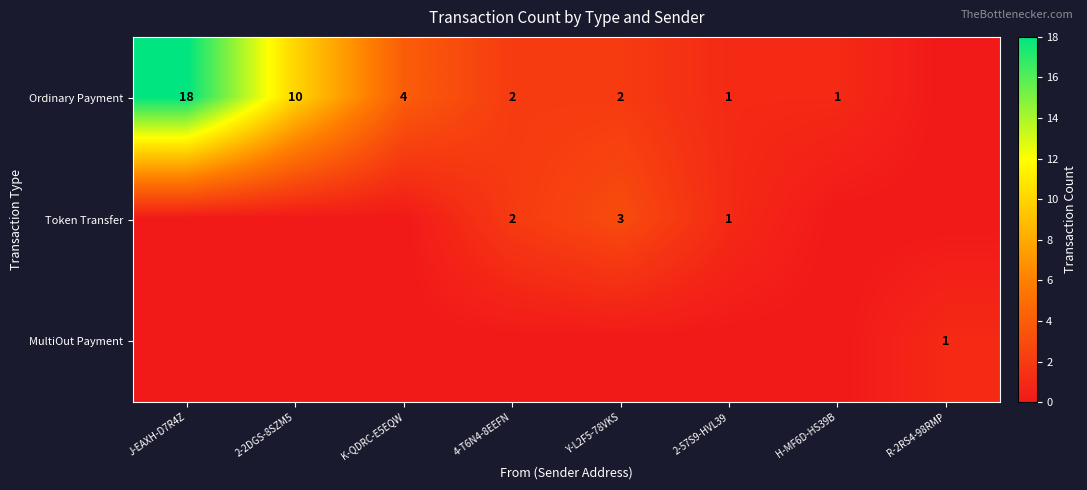

Is it true that Ordinary Payment equals 4 at K-QDRC-E5EQW?

True